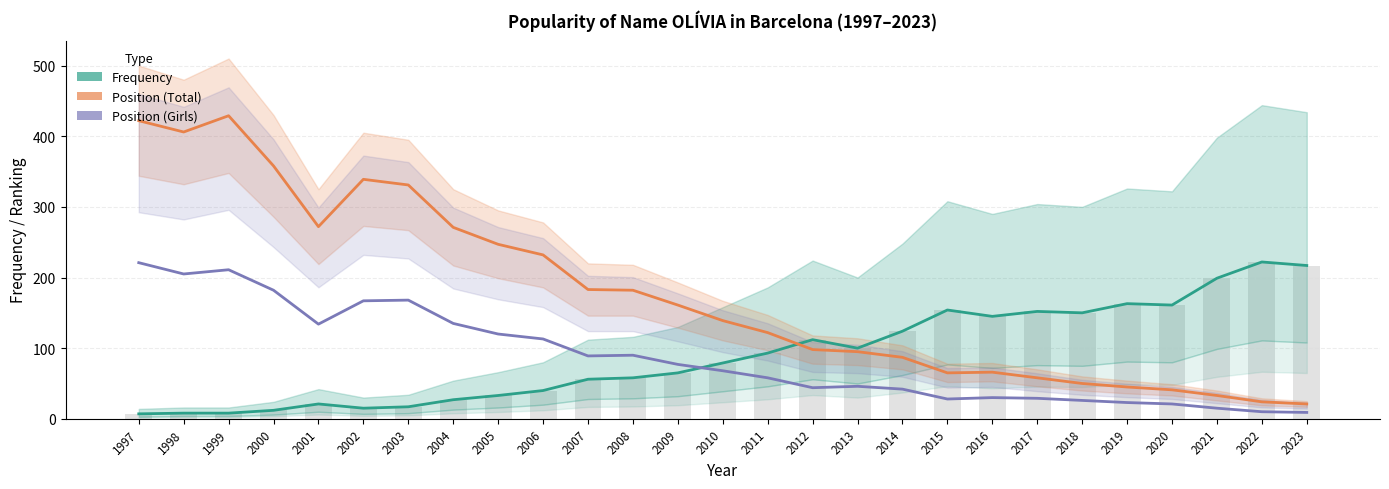

What are all the series names shown in the legend?

Frequency, Position (Total), Position (Girls)